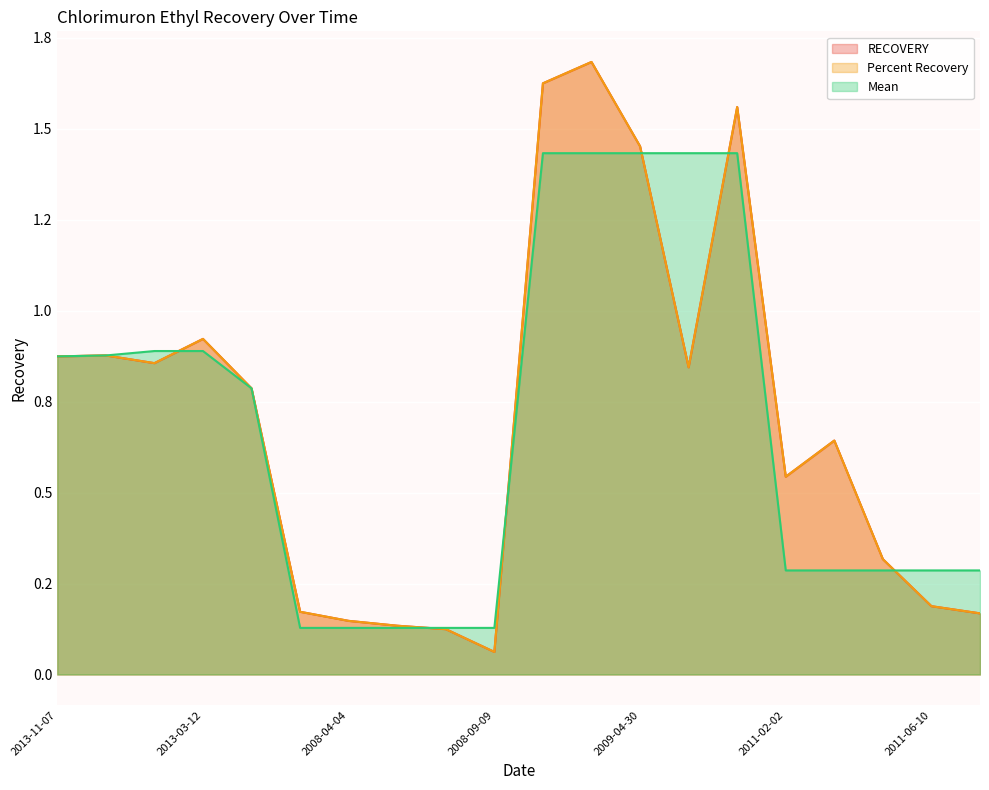

True or false: Percent Recovery and Mean intersect in this chart.

True